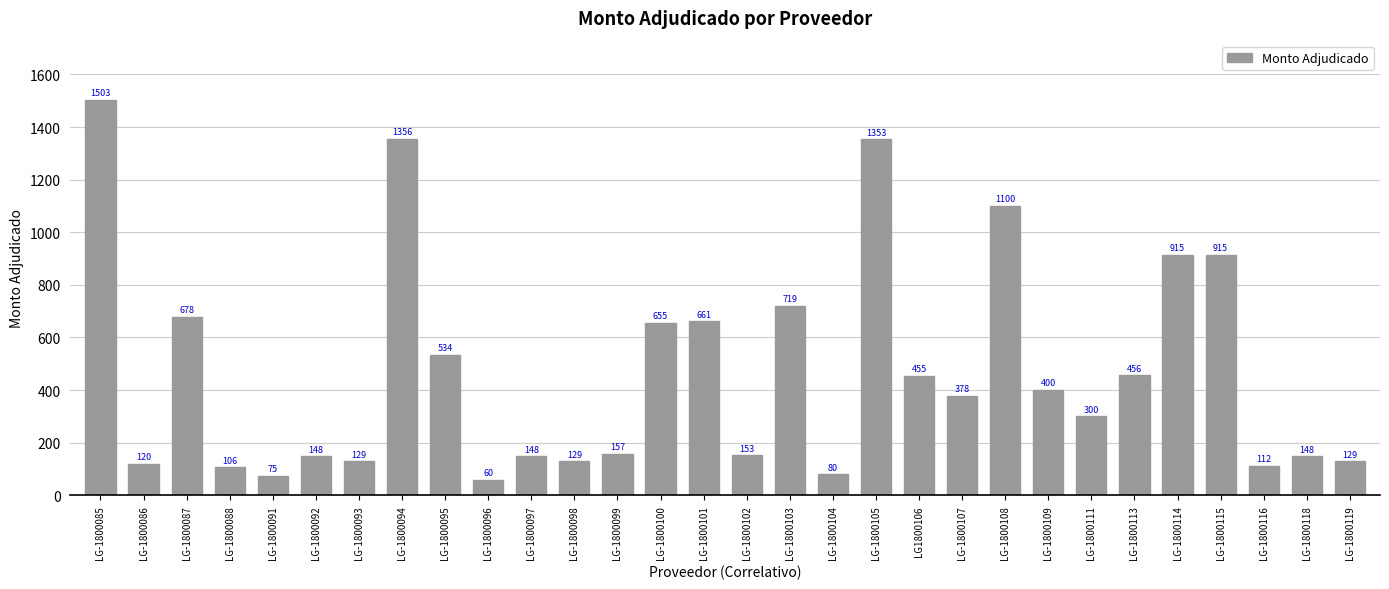

What is the change in value from LG-1800098 to LG-1800103?

+590.6